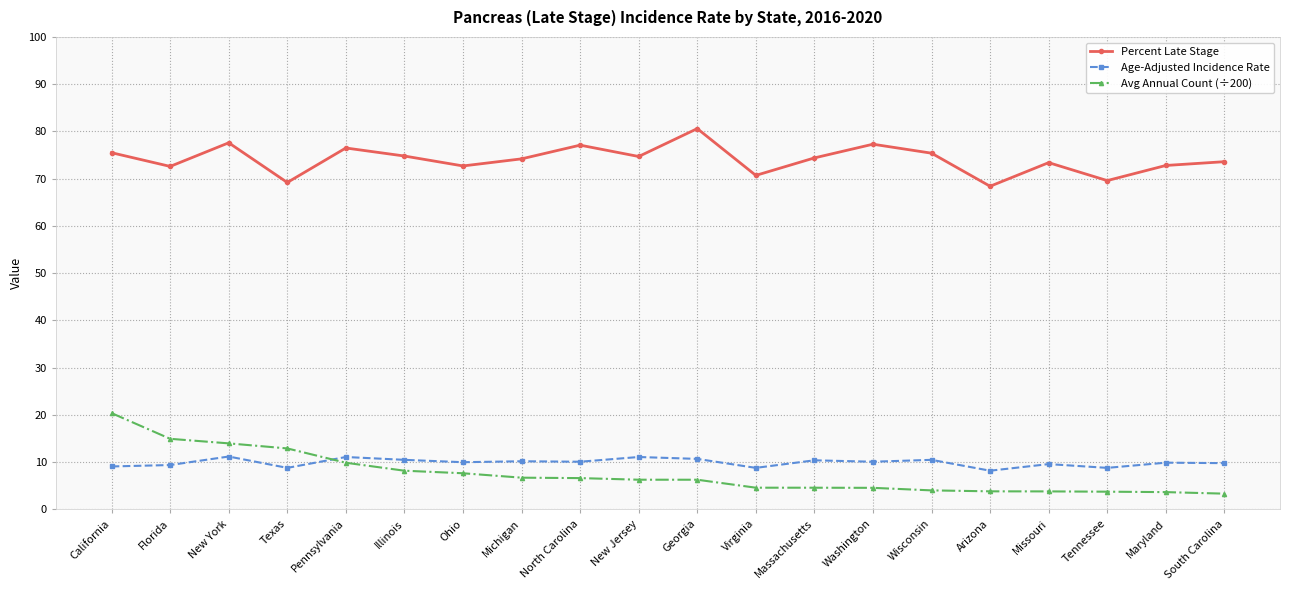

In Percent Late Stage, how many points are higher than both neighbors (excluding endpoints)?

6